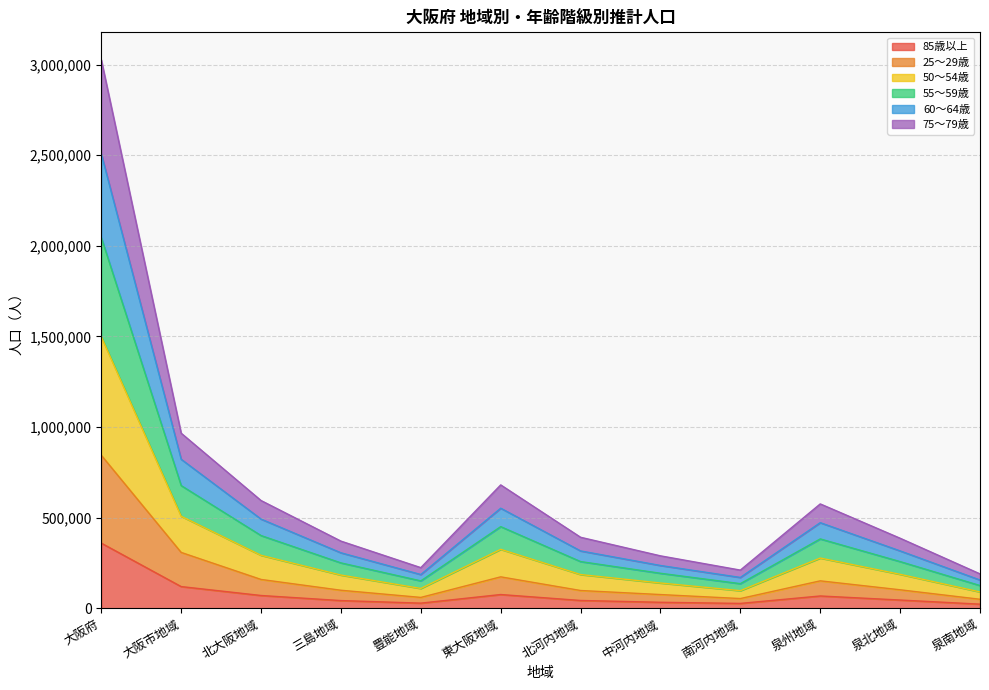

At which category is the sum across all series the highest?

大阪府